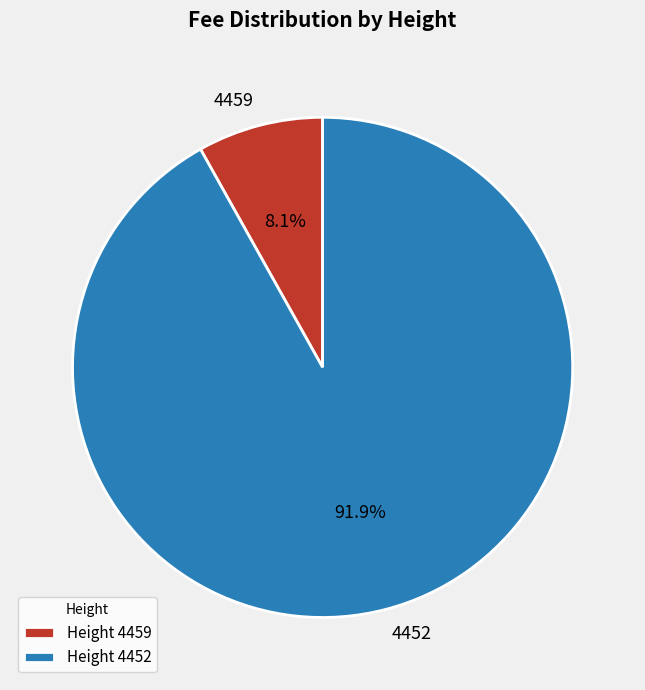

True or false: 4459 accounts for 8% of the total.

True